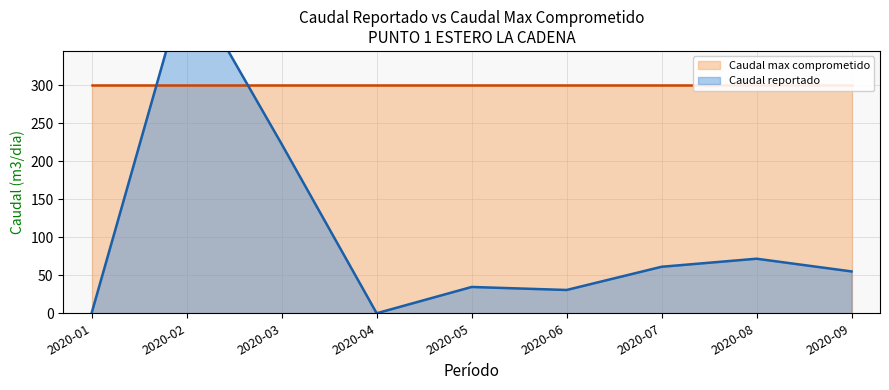

Which series has the largest total across all categories?

Caudal max comprometido